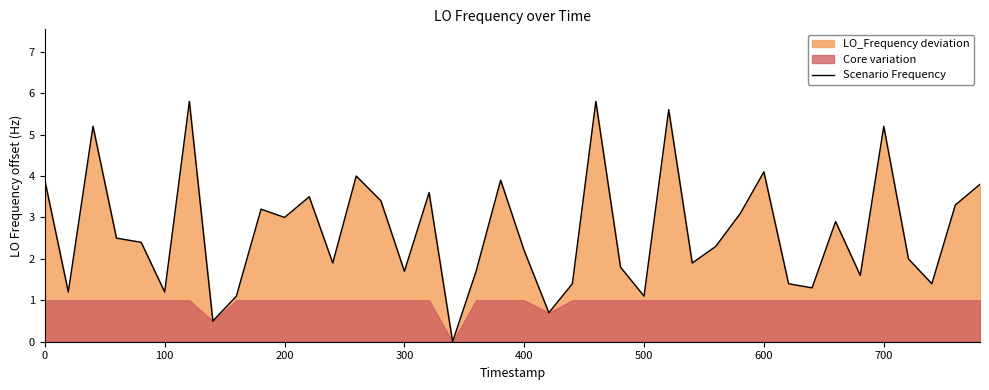

The value of Scenario Frequency at 300 is 2.7. True or false?

False